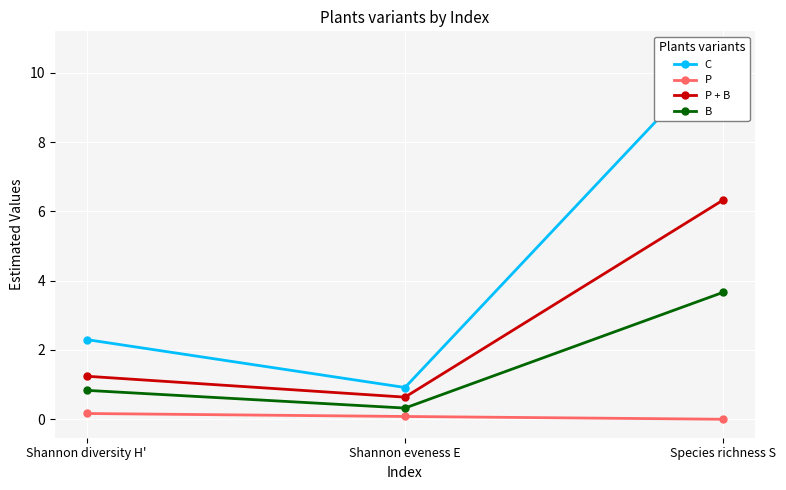

Rank the categories by P value from lowest to highest.

Species richness S, Shannon eveness E, Shannon diversity H'